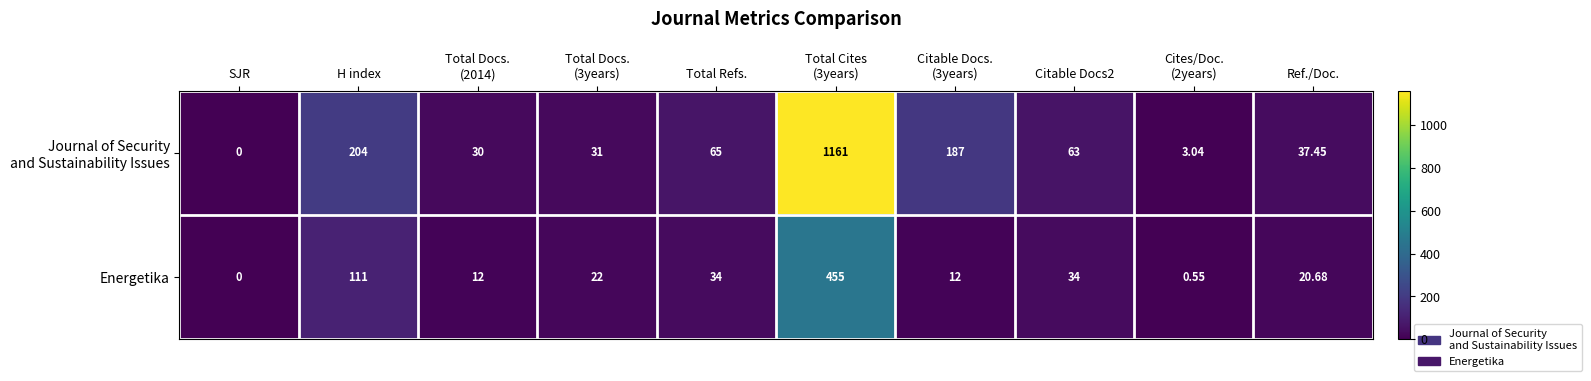

At which category is the sum across all series the highest?

Total Cites
(3years)